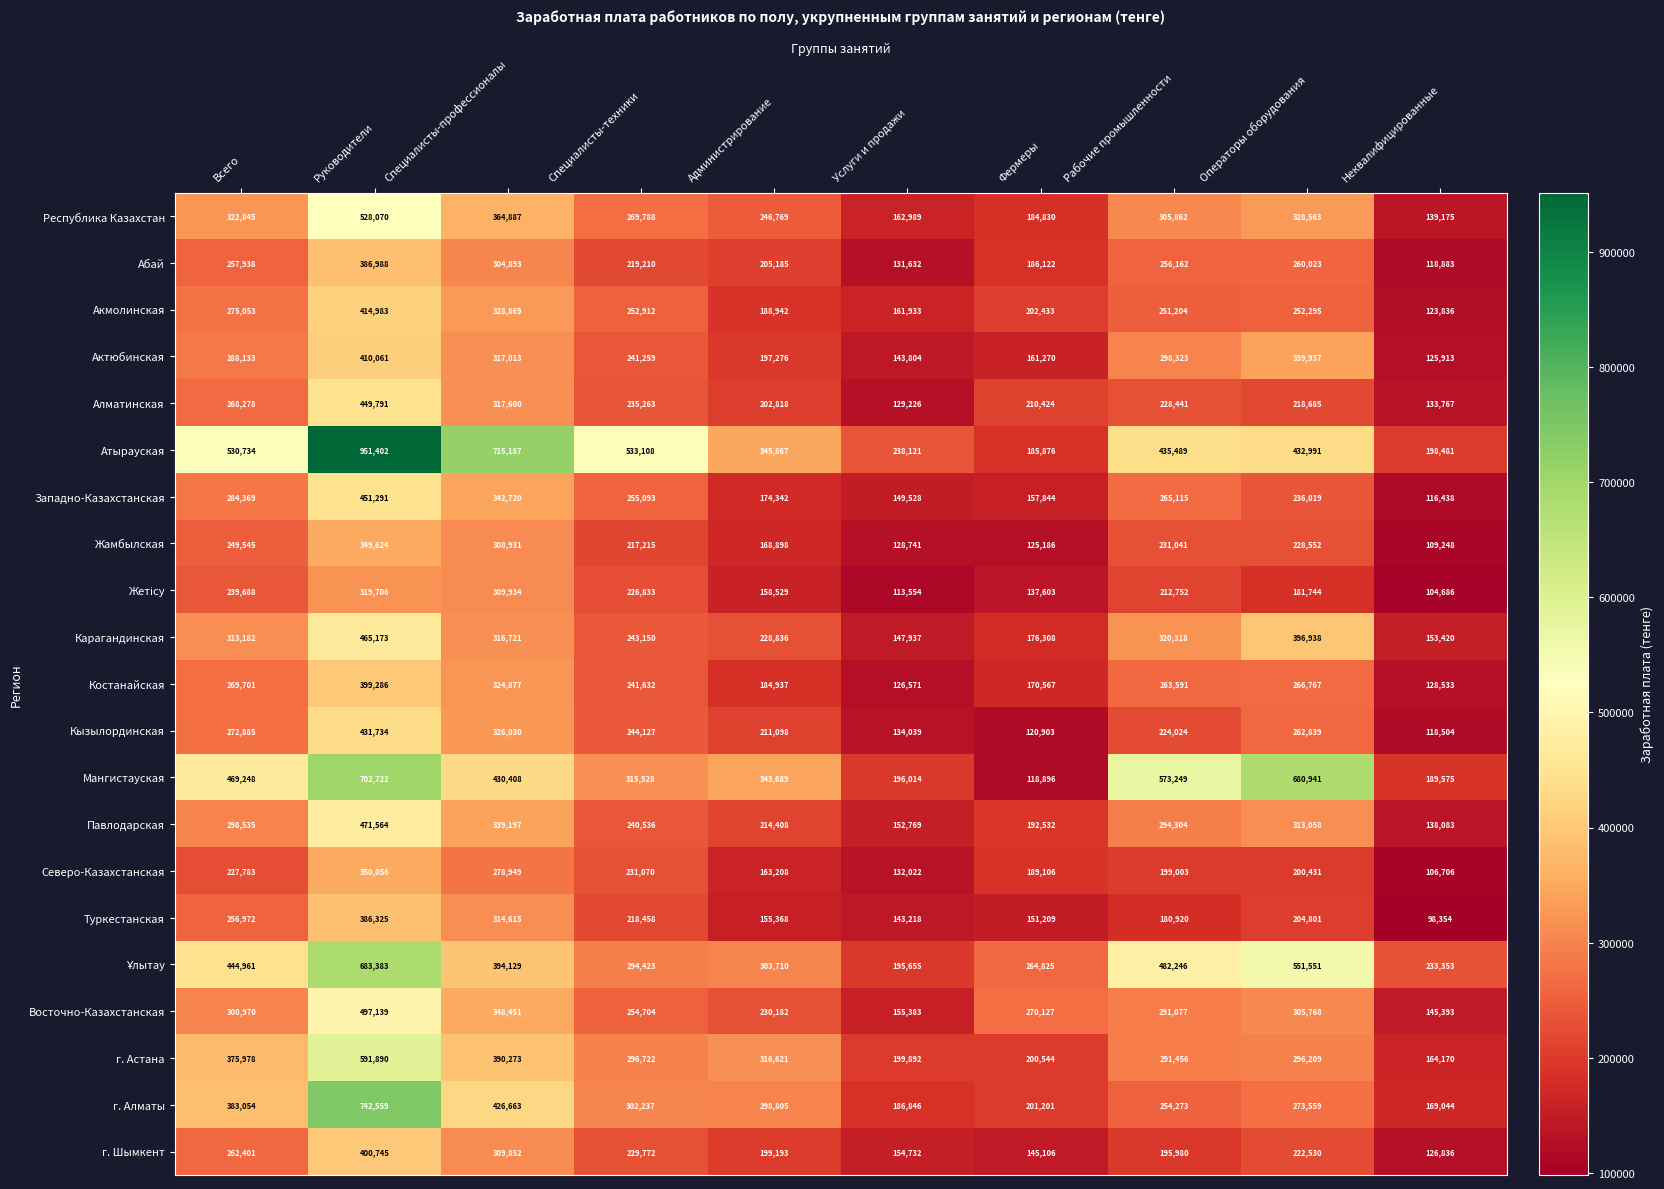

What is the minimum value shown in the chart?

98354